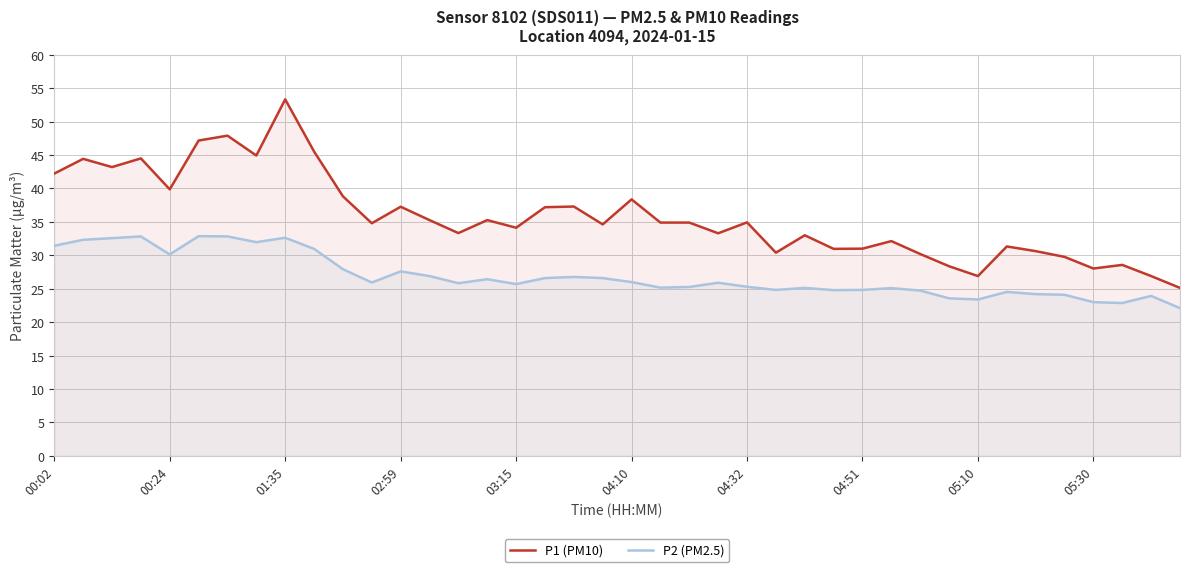

What is the minimum value shown in the chart?

22.1